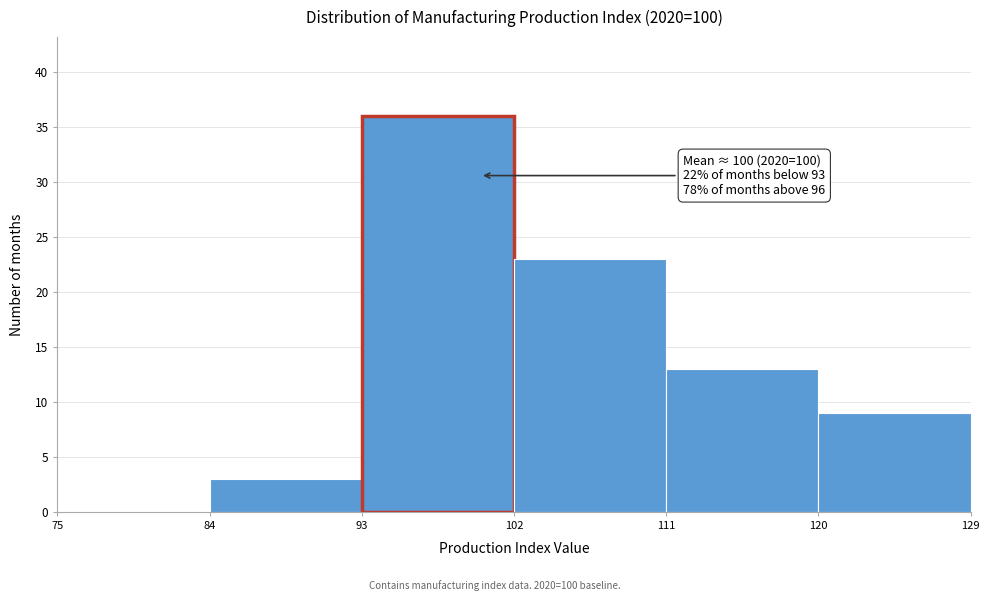

Over which range of the x-axis is the bar tallest?

93 to 102